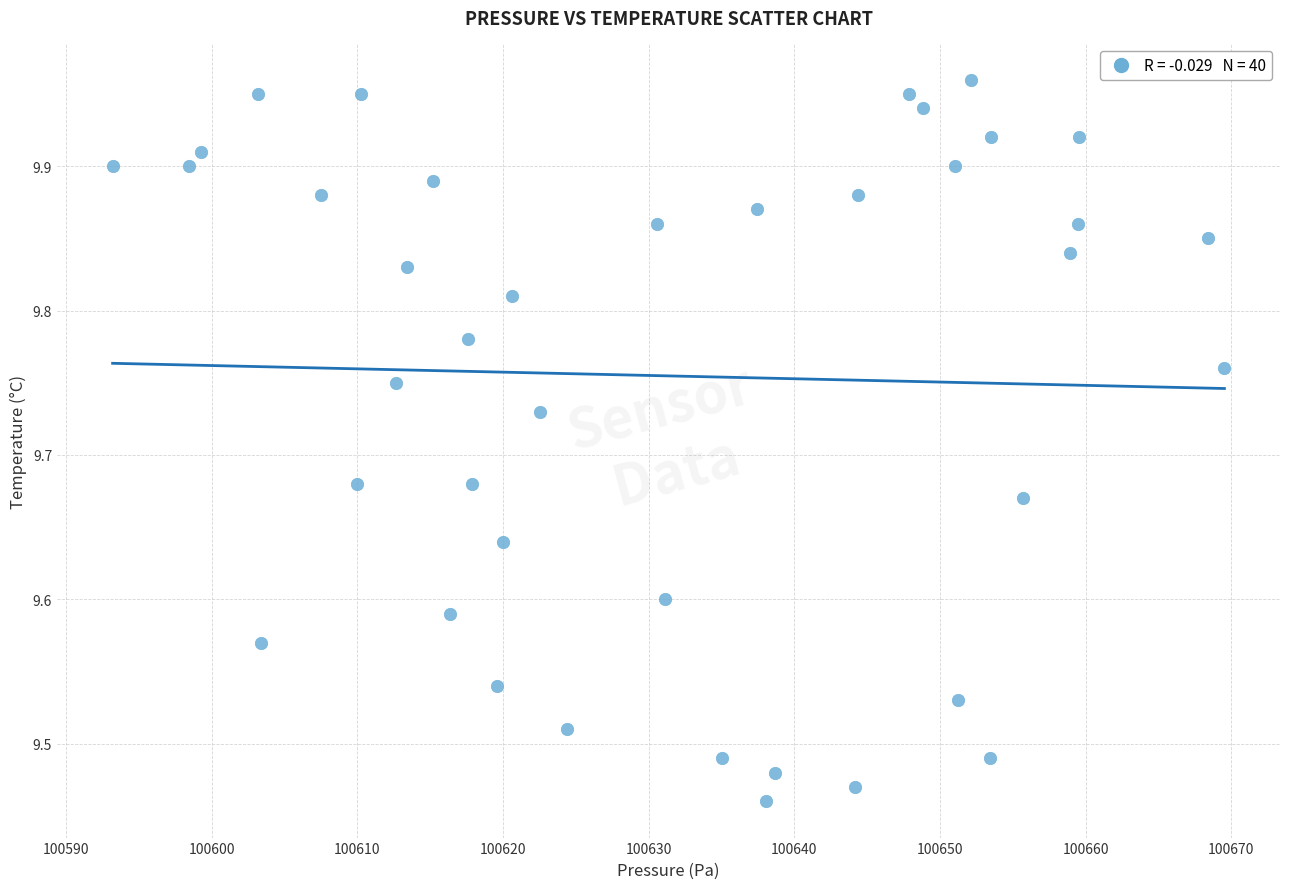

What is the range of X values (max minus min)?

76.3